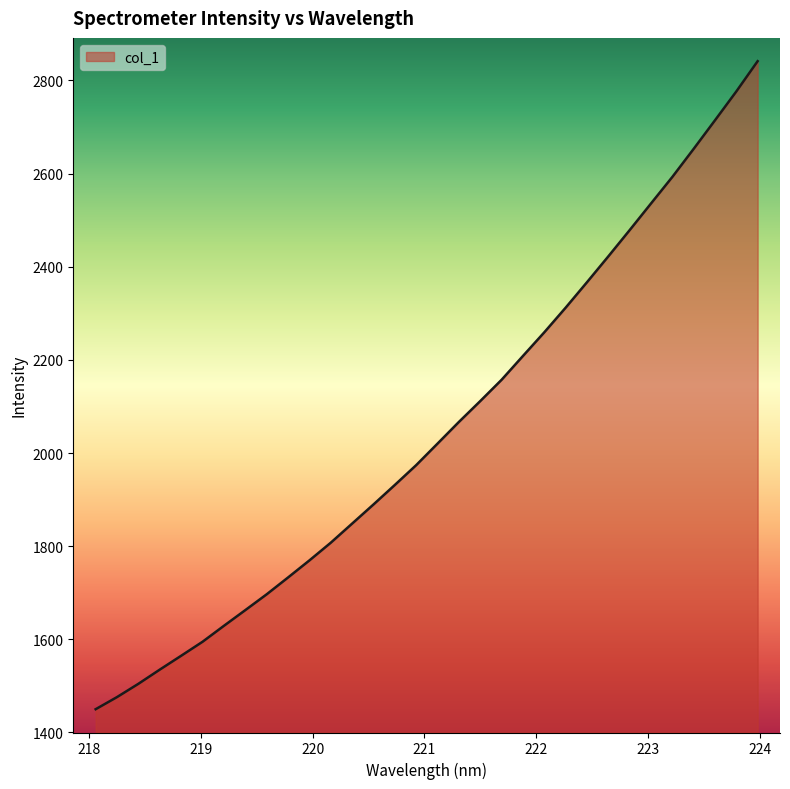

What is the difference between the maximum and minimum values?

1391.4